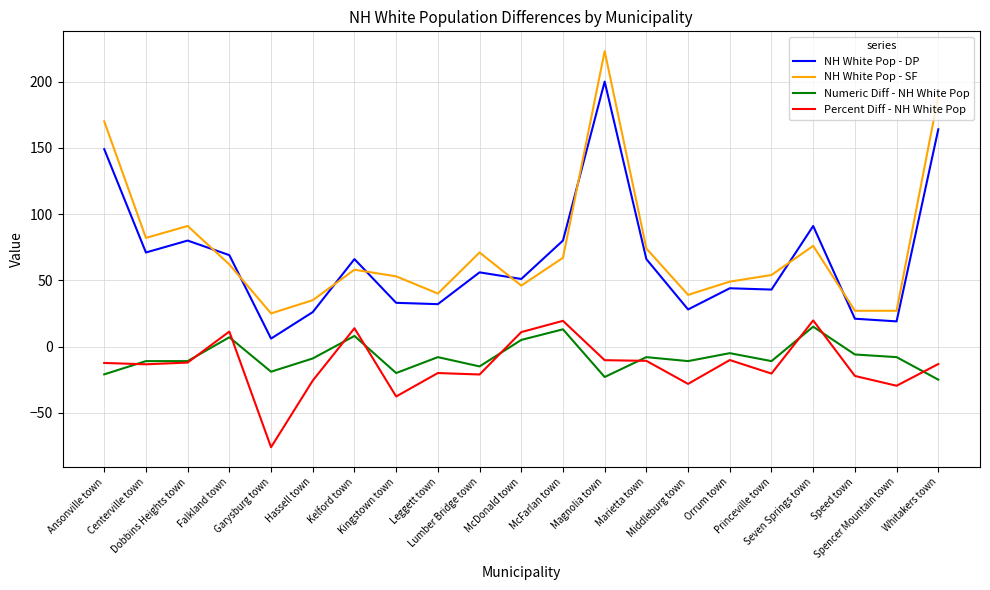

Rank the series at Spencer Mountain town from lowest to highest value.

Percent Diff - NH White Pop, Numeric Diff - NH White Pop, NH White Pop - DP, NH White Pop - SF